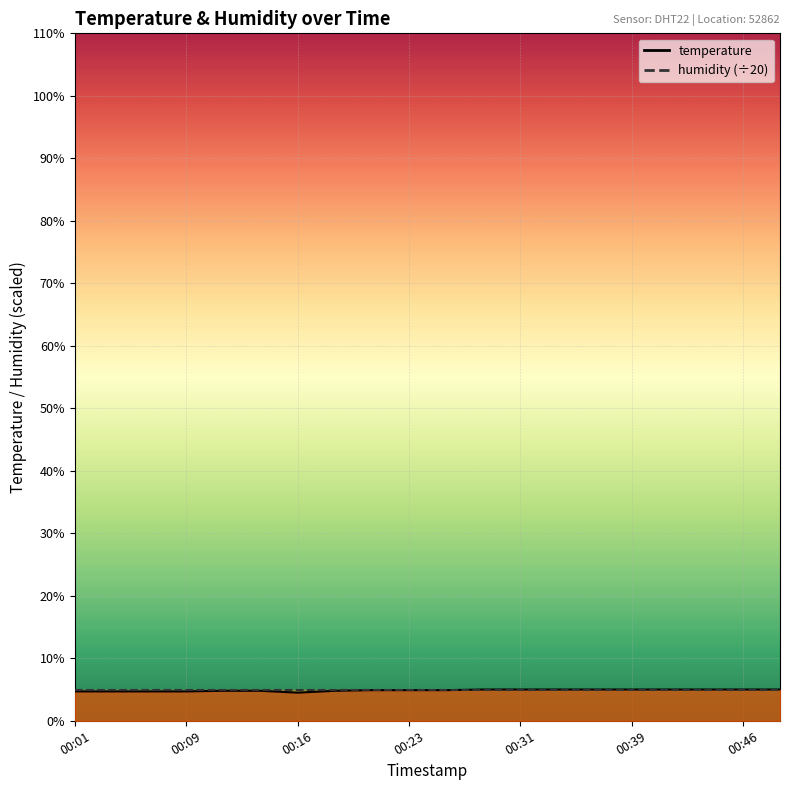

Is it true that the value at 00:21 is 4.9?

True